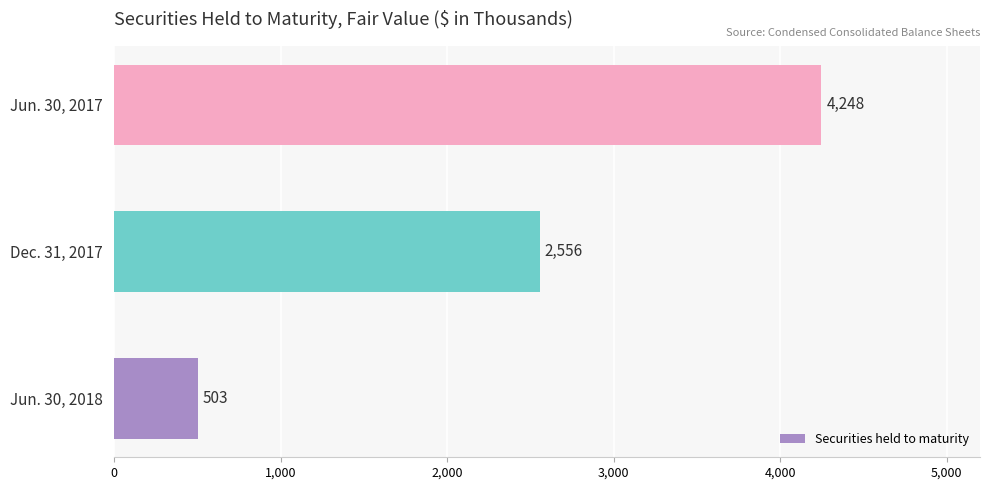

What is the difference between the maximum and minimum values?

3745